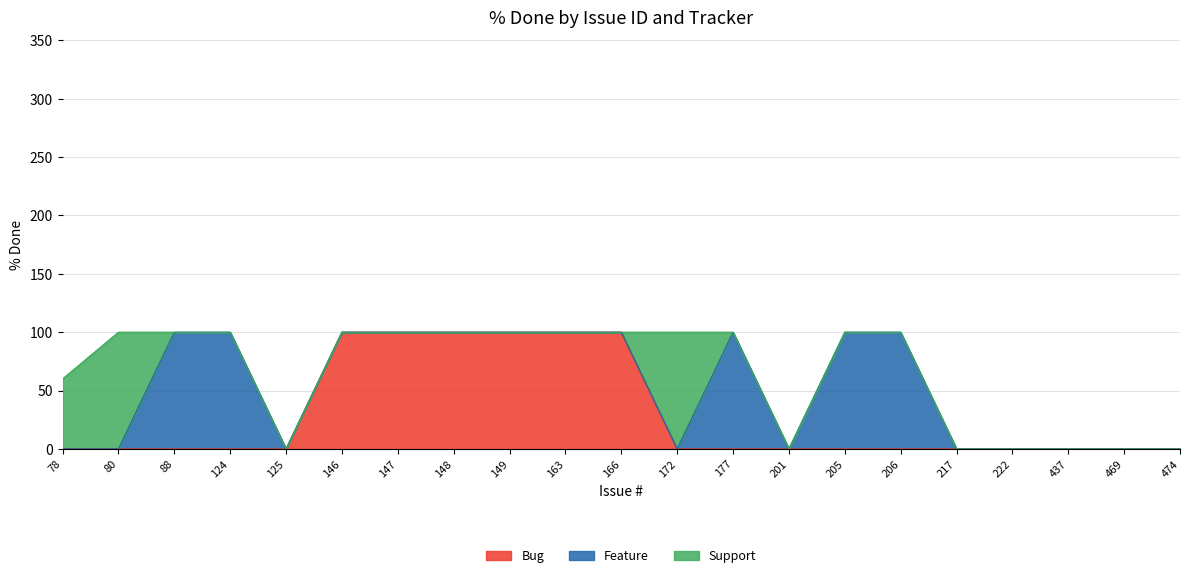

Which series has the widest spread of values?

Bug